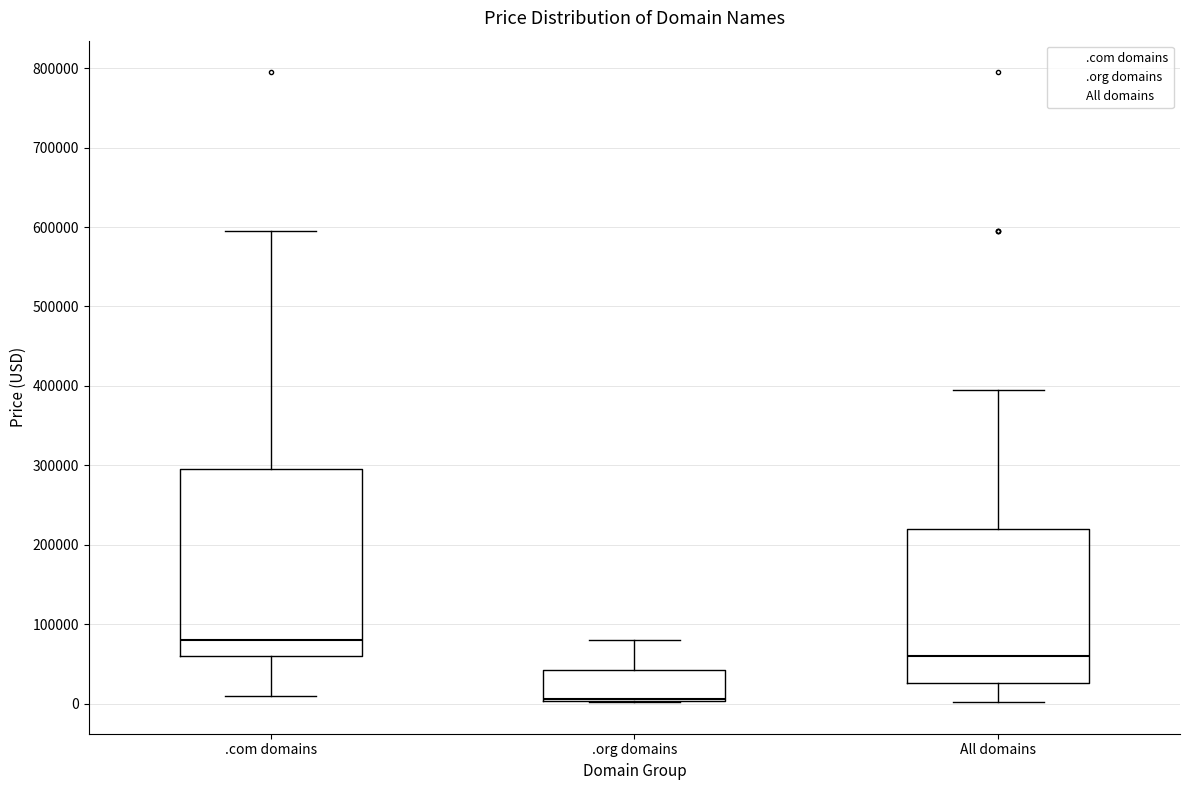

Where does the upper whisker of the box for .org domains end on the y-axis? The values are not printed on the chart, so give them approximately, as read against the axis.

80000